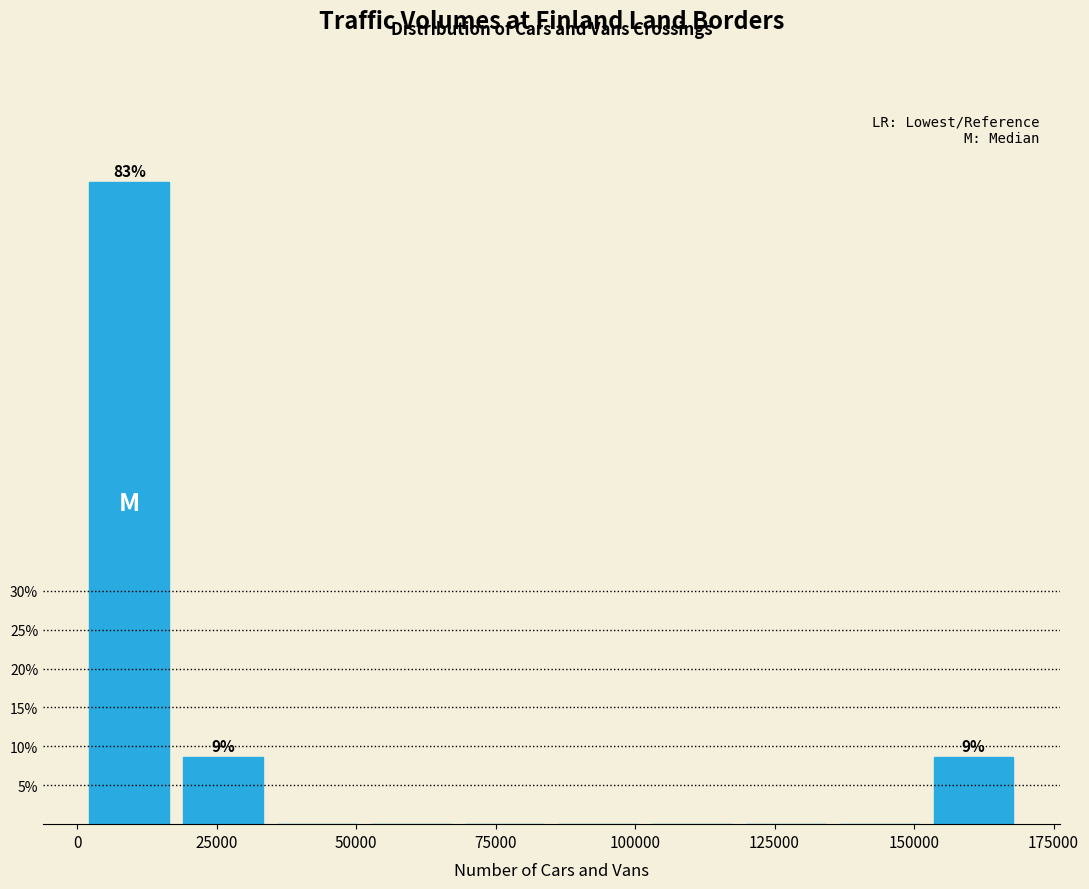

Read against the x-axis, roughly where is the centre of the tallest bar?

10000